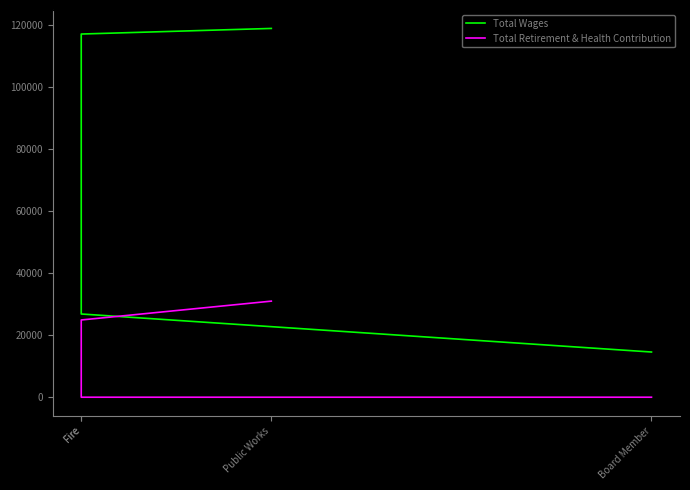

At how many categories does at least one series exceed 27759?

2